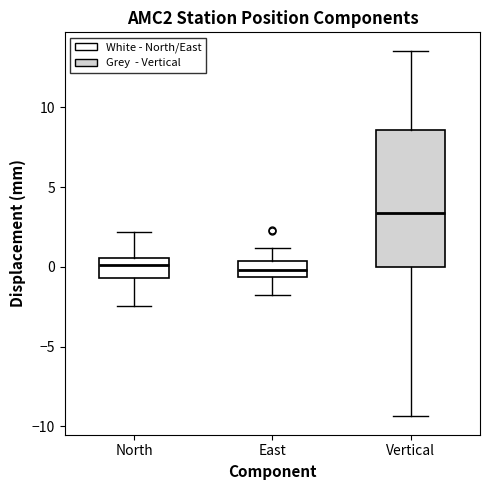

Reading left to right, read every box against the y-axis: the position of its median line, the range the box covers, and the ends of its whiskers. The values are not printed on the chart, so give them approximately, as read against the axis.

North: median 0.0, box -0.5 to 0.5, whiskers -2.5 to 2.0
East: median 0.0, box -0.5 to 0.5, whiskers -2.0 to 1.0
Vertical: median 3.5, box 0.0 to 8.5, whiskers -9.5 to 13.5